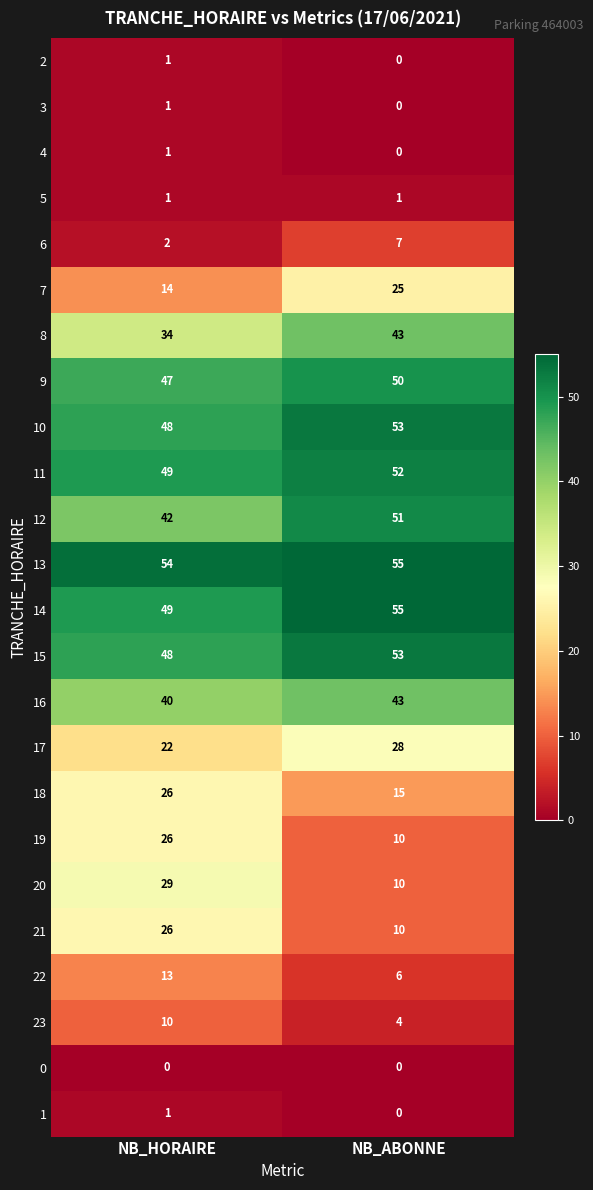

The 2 series shows 0 at NB_ABONNE. True or false?

True